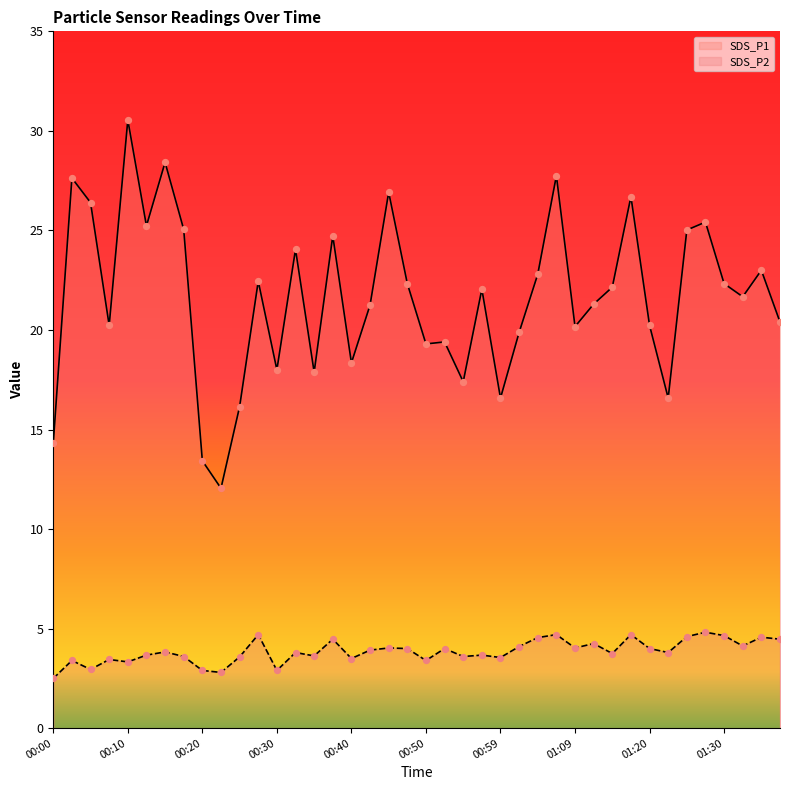

Is the value of SDS_P1 at 01:07 greater than the value of SDS_P2 at 00:42?

Yes